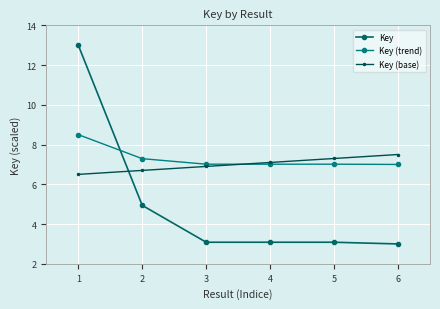

What is the average value of the Key series?

5.0